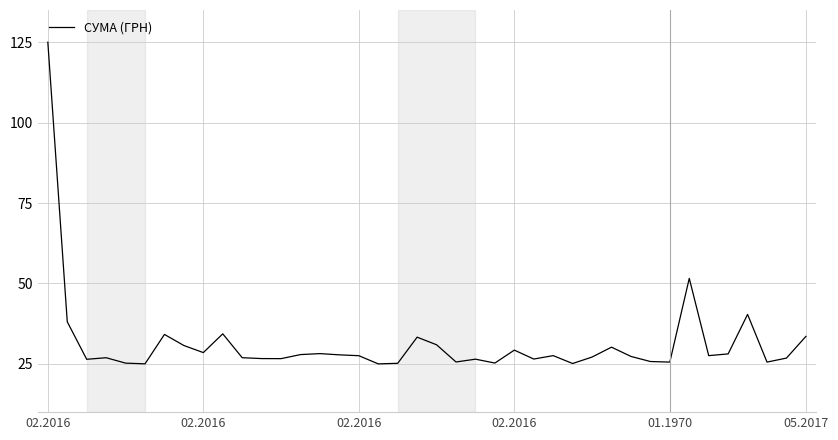

What is the greatest value displayed?

125.0